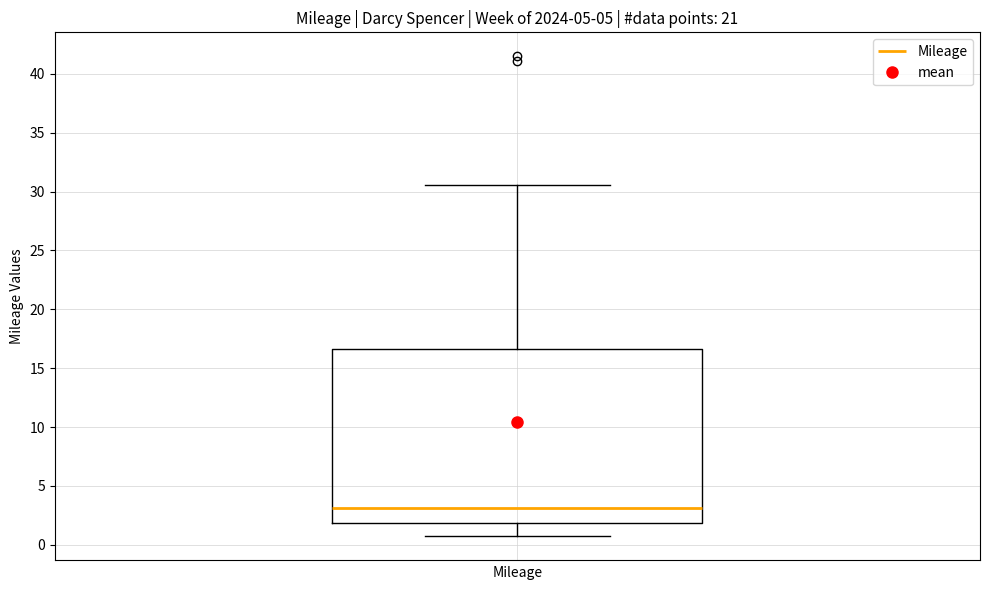

Where does the median line of the box sit on the y-axis? The values are not printed on the chart, so give them approximately, as read against the axis.

3.0